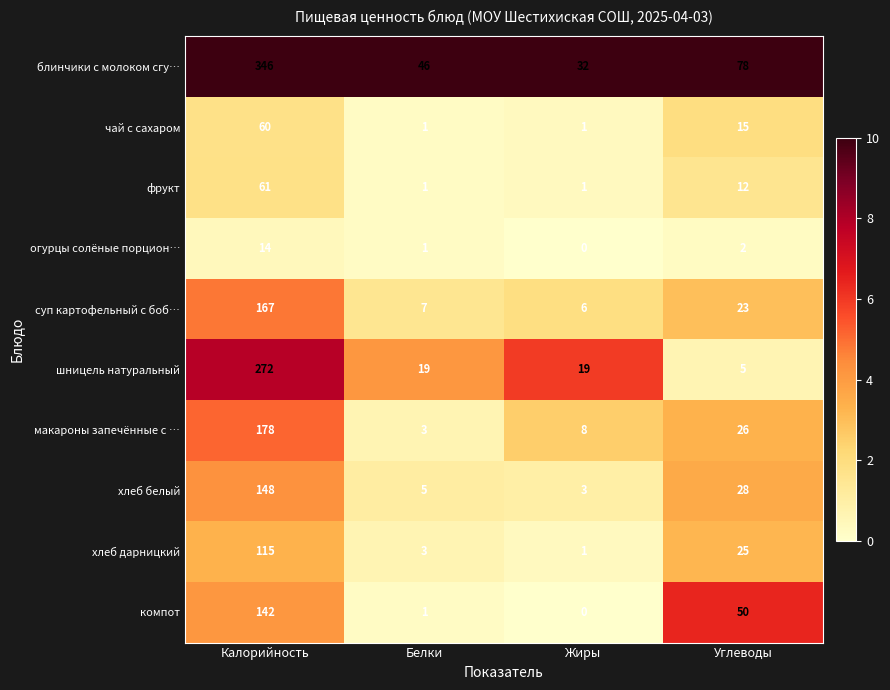

Which series has the largest total across all categories?

блинчики с молоком сгу…